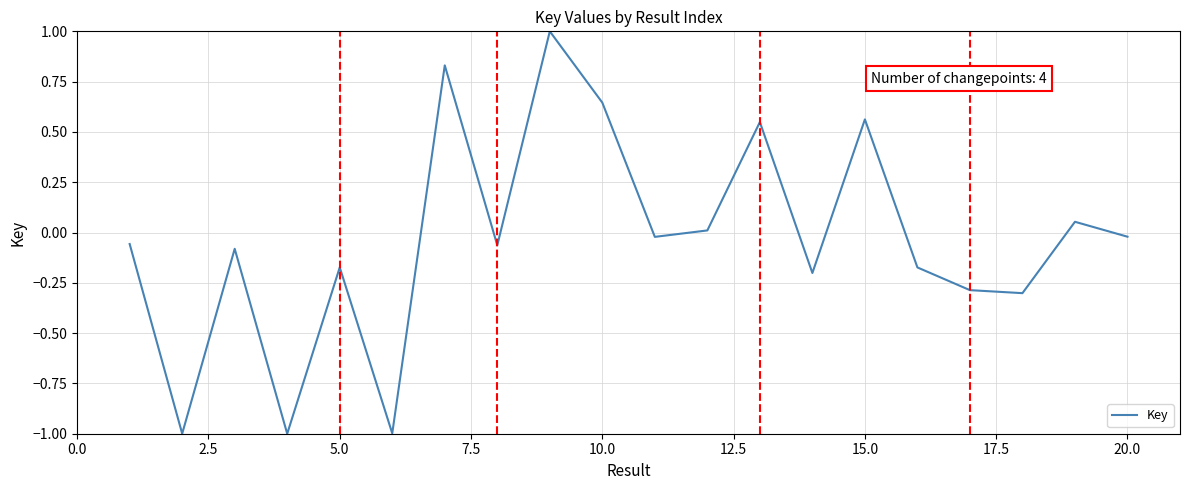

What is the greatest value displayed?

1.0